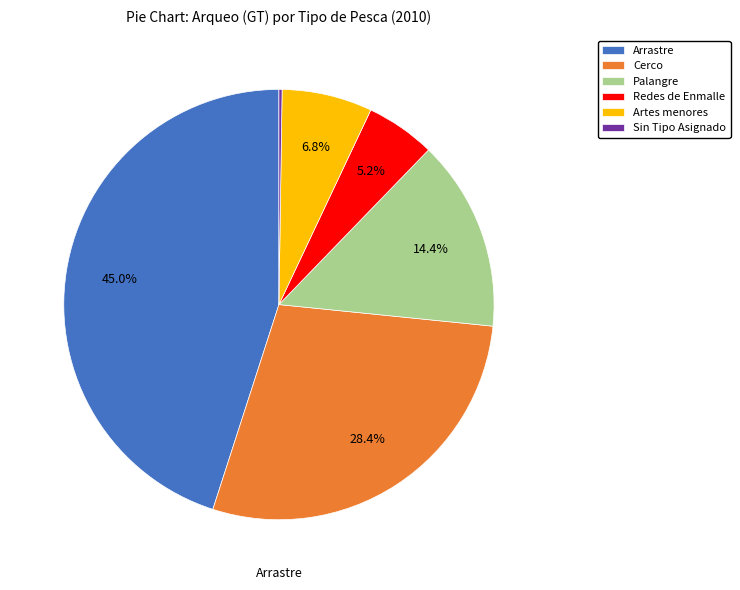

Count the number of slices in the pie.

6